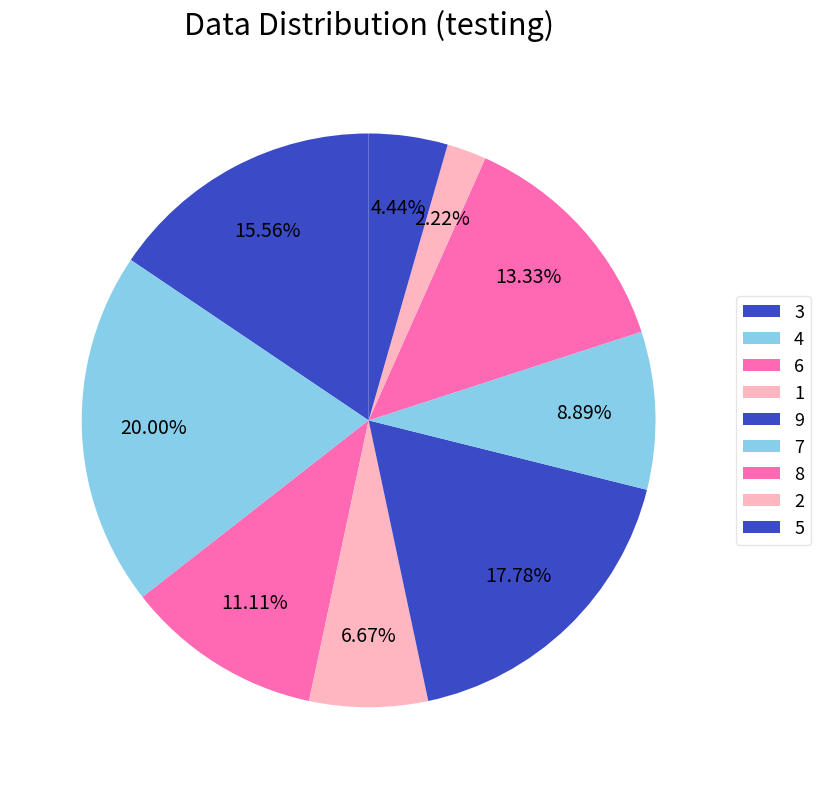

Count the number of slices in the pie.

9